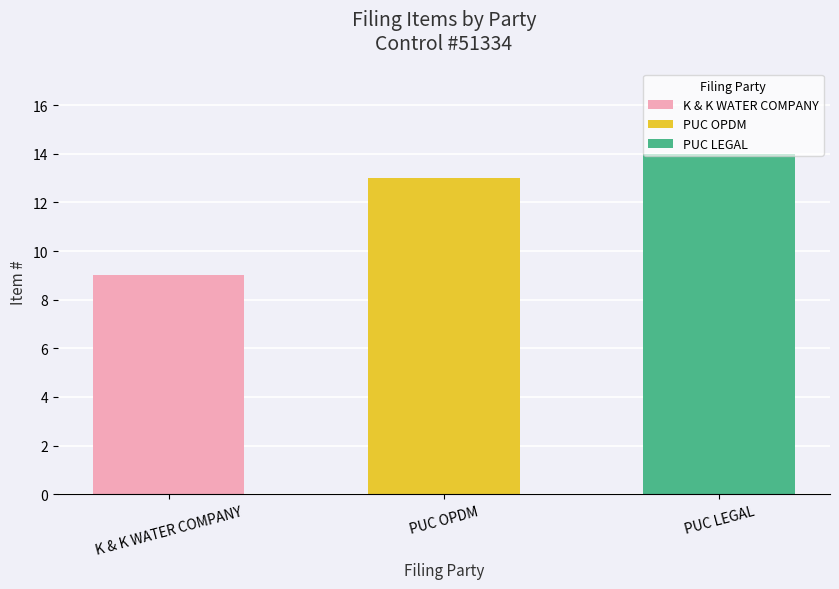

Does the chart contain any negative values?

No